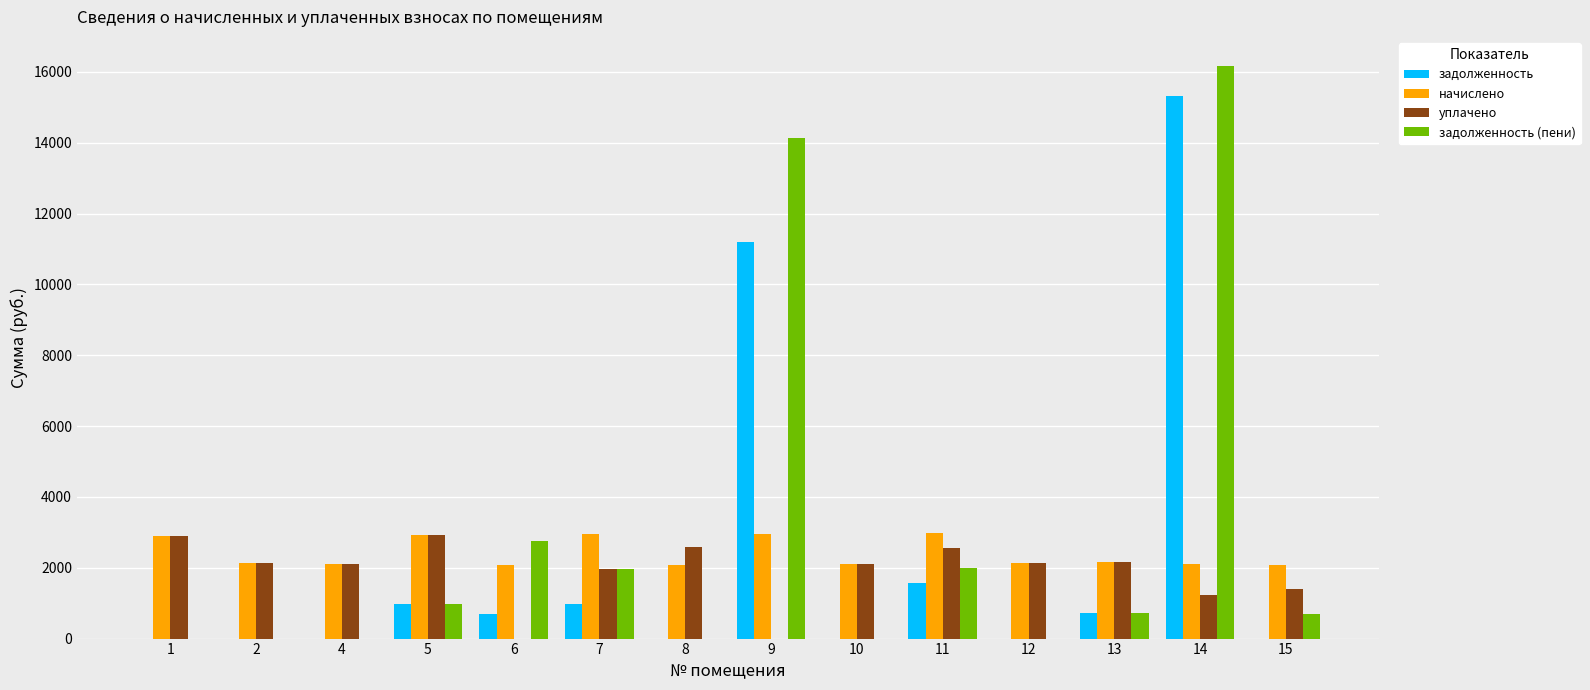

What is the approximate value of начислено at 4?

2097.9